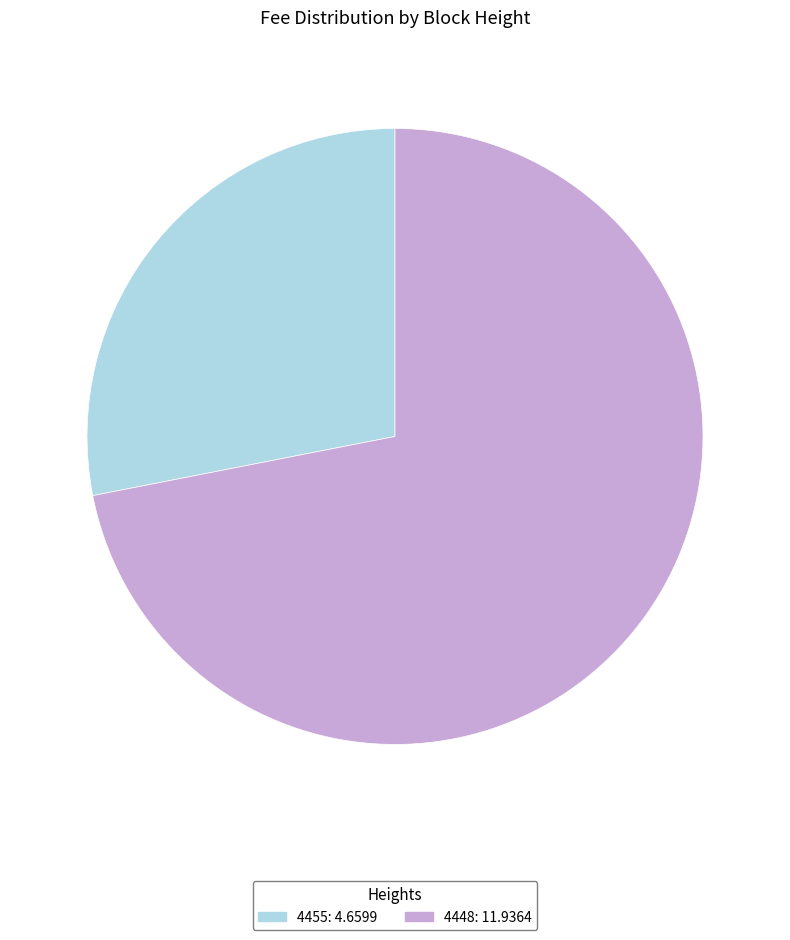

Which category accounts for the majority?

4448